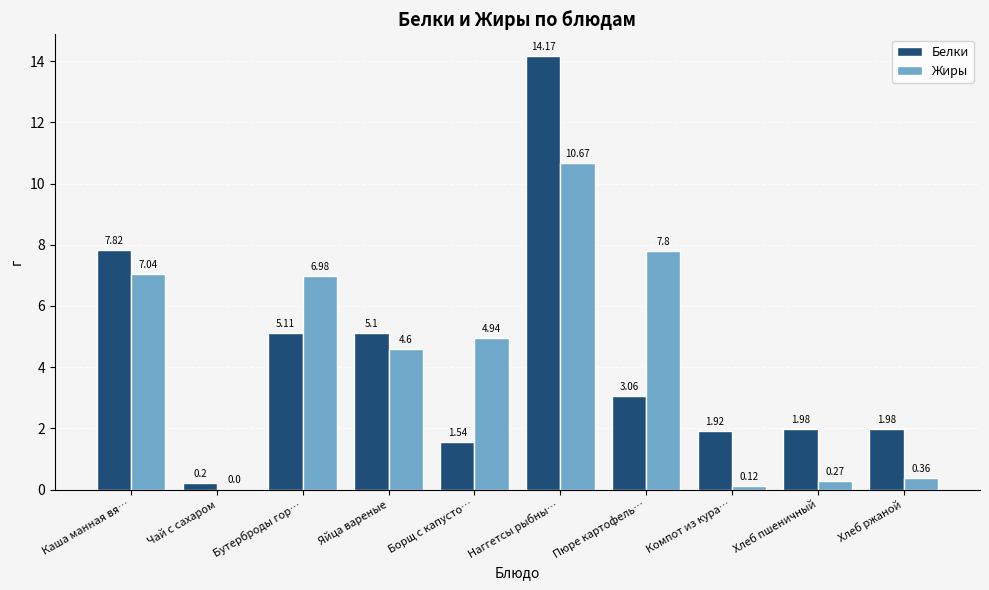

What is the average value of the Жиры series?

4.3